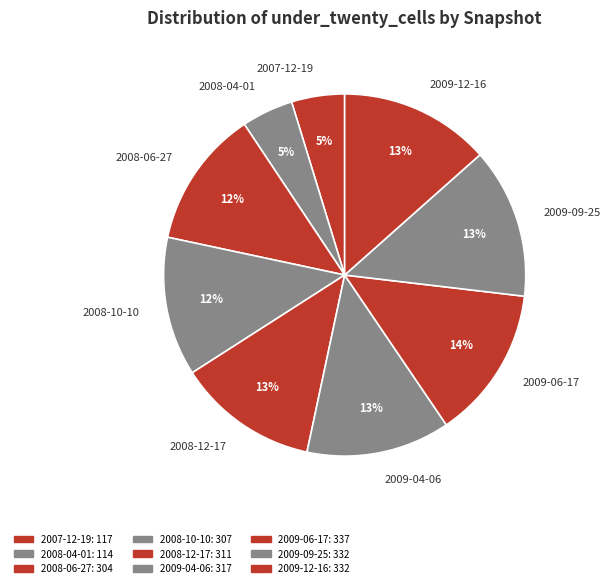

To the nearest percent, what is the difference between the largest and smallest slice percentages?

9%